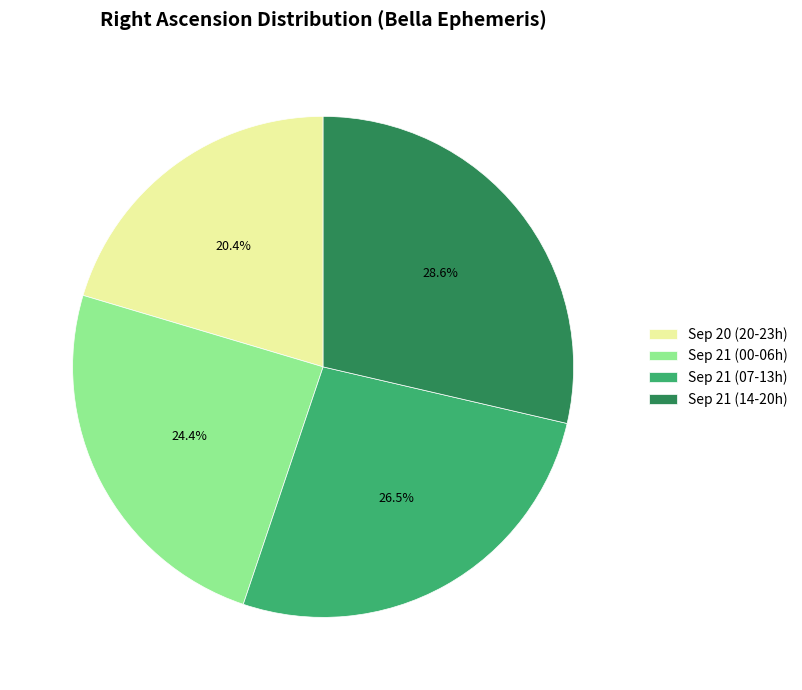

Combined, what portion of the pie is Sep 21 (14-20h) and Sep 21 (00-06h)?

53.1%